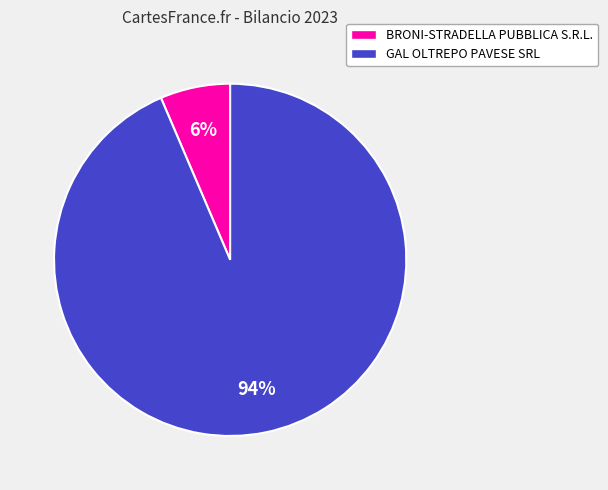

Combined, do BRONI-STRADELLA PUBBLICA S.R.L. and GAL OLTREPO PAVESE SRL account for over 50%?

Yes